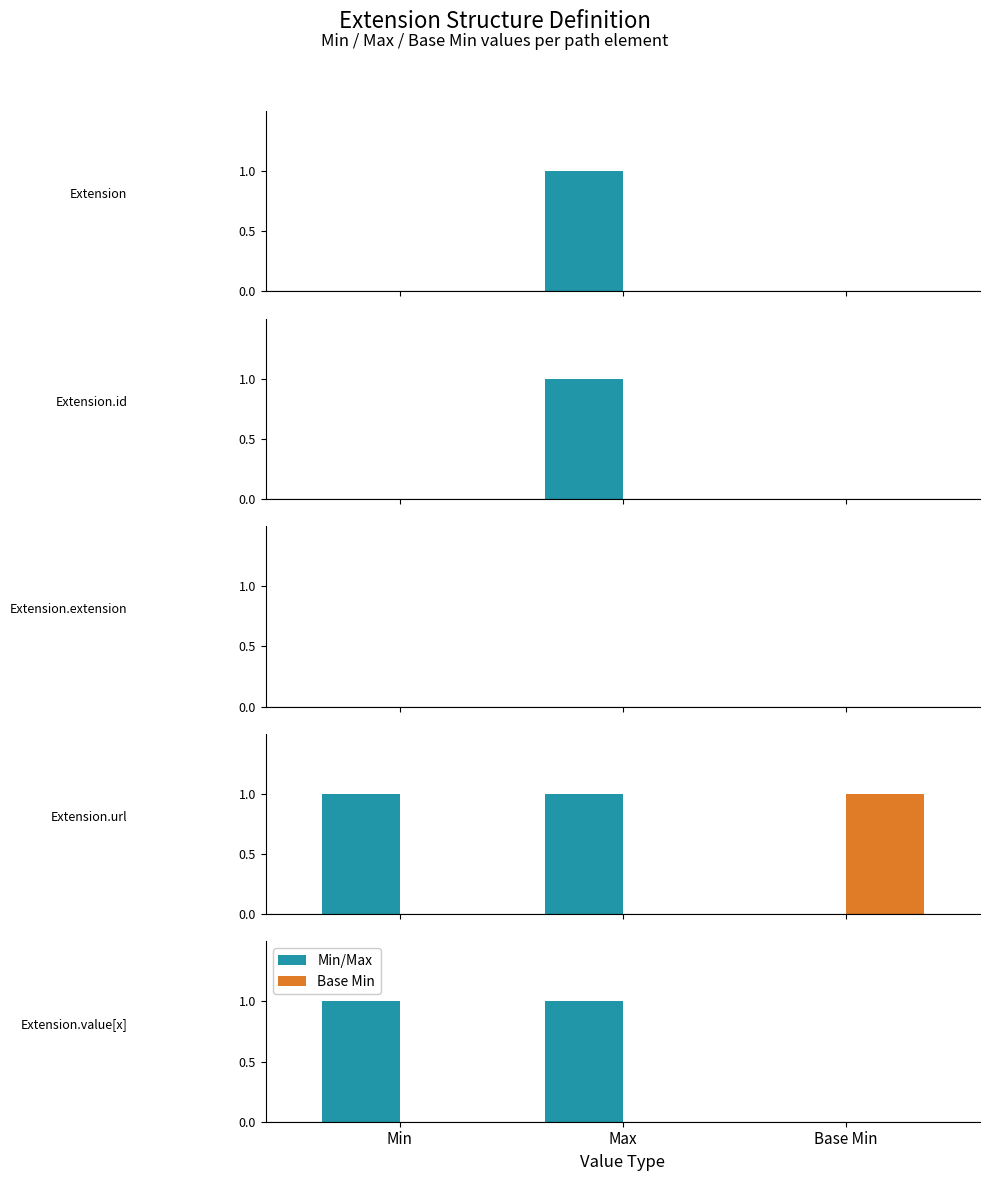

Which category has the lowest value in the Base Min series?

Min